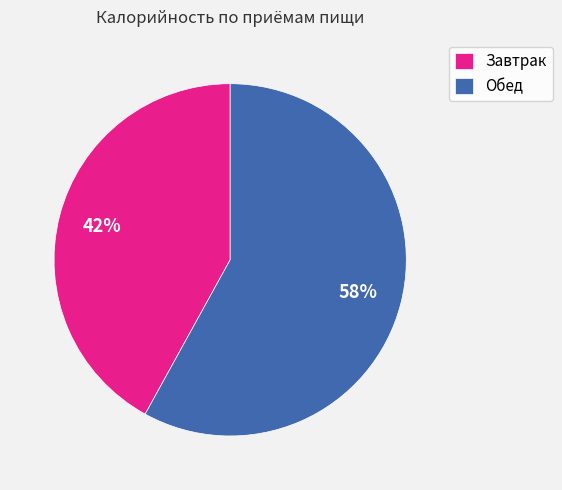

Which has a higher value, Завтрак or Обед?

Обед